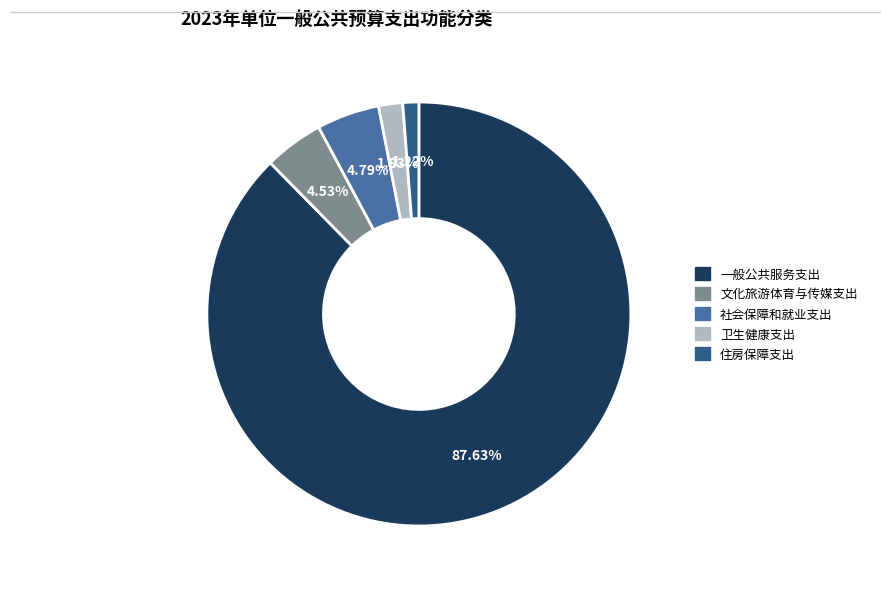

What percentage do 文化旅游体育与传媒支出 and 一般公共服务支出 together represent?

92.2%